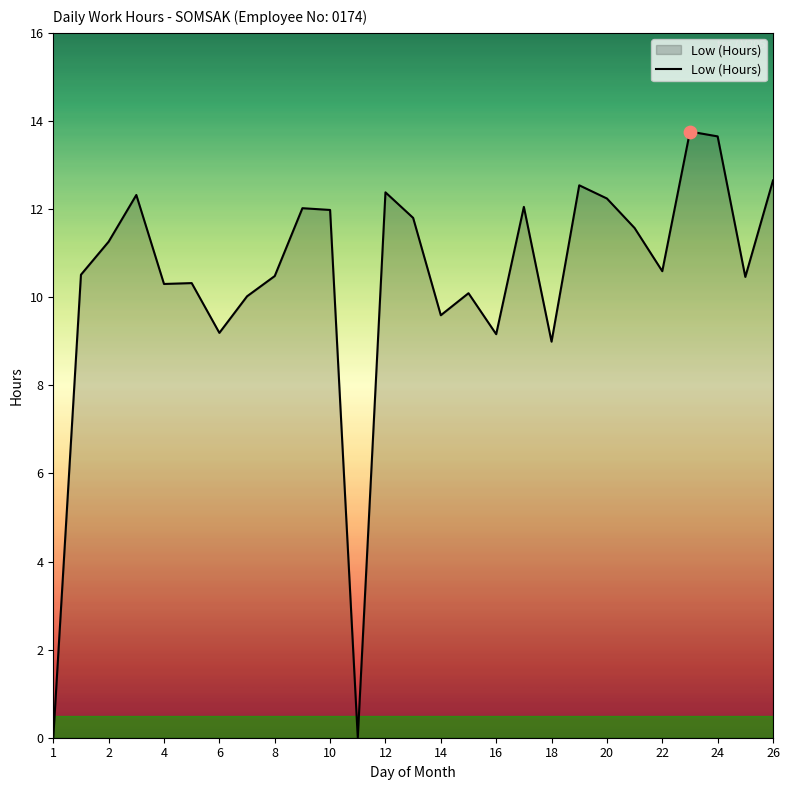

What is the greatest value displayed?

13.8